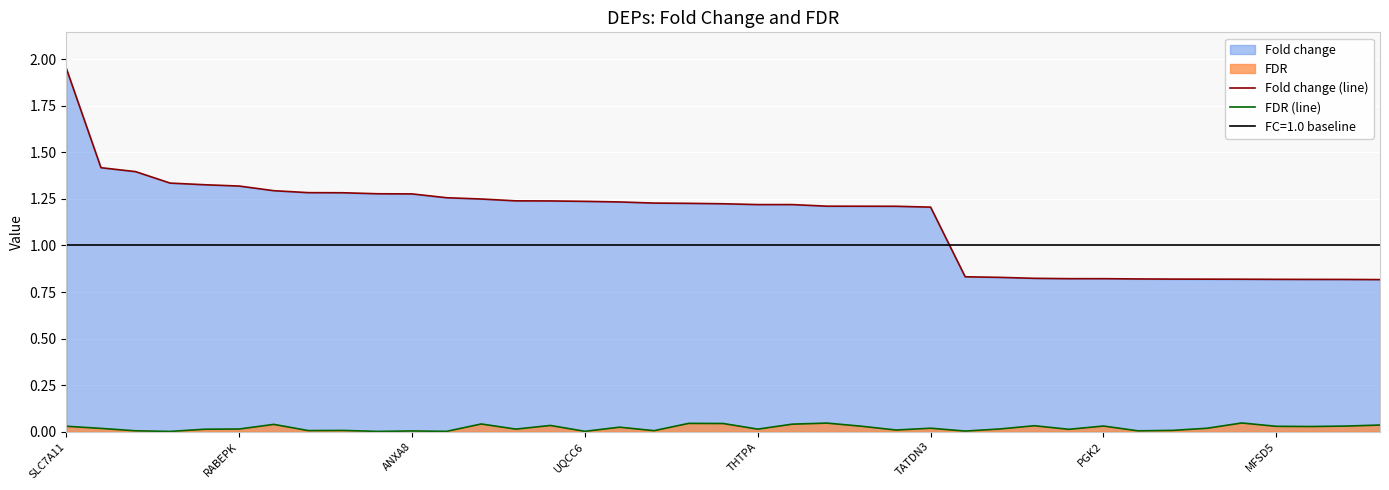

At which label does Fold change (line) reach its peak?

SLC7A11